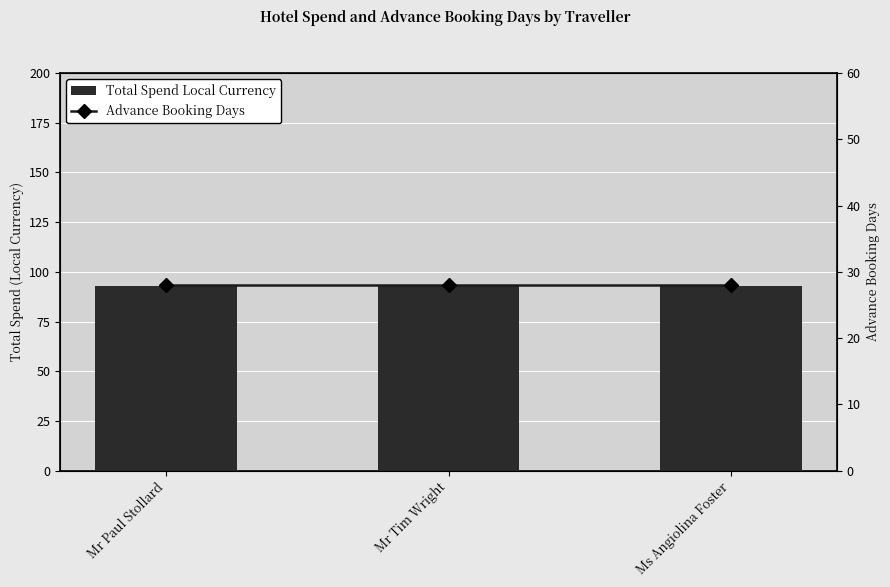

The value of Advance Booking Days at Ms Angiolina Foster is 38.9. True or false?

False